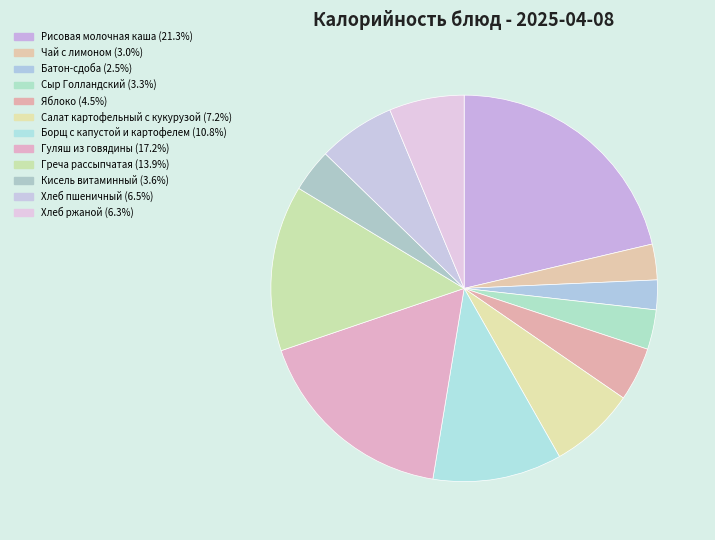

What is the largest slice in the pie chart?

Рисовая молочная каша